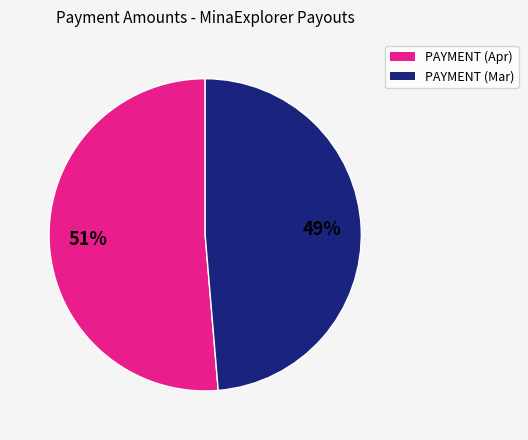

To the nearest percent, what is the average slice percentage?

50%